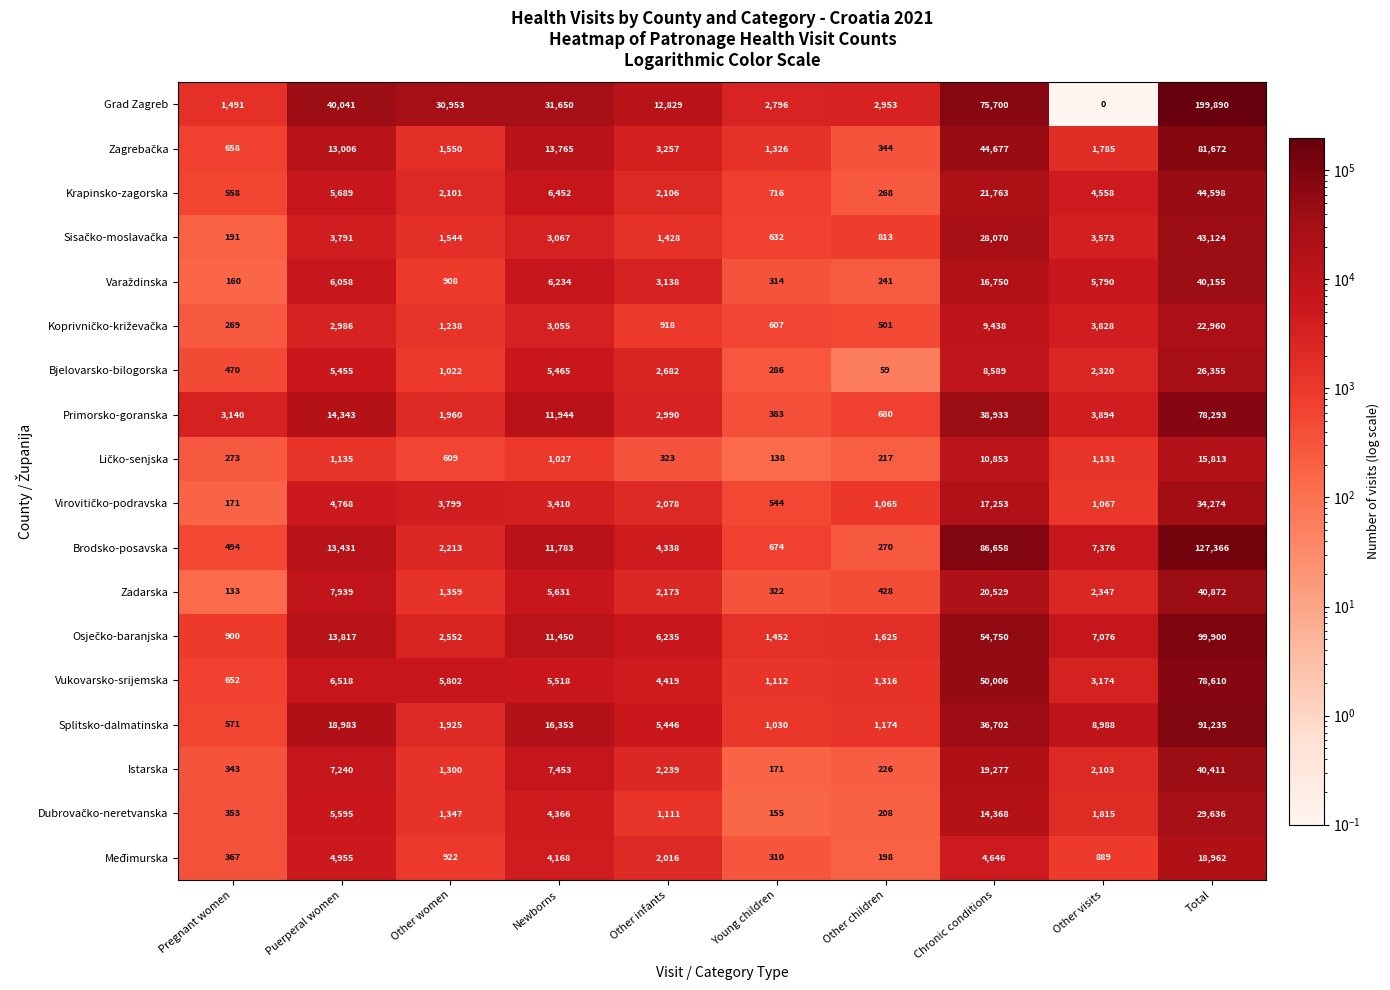

At which category is the sum across all series the highest?

Total